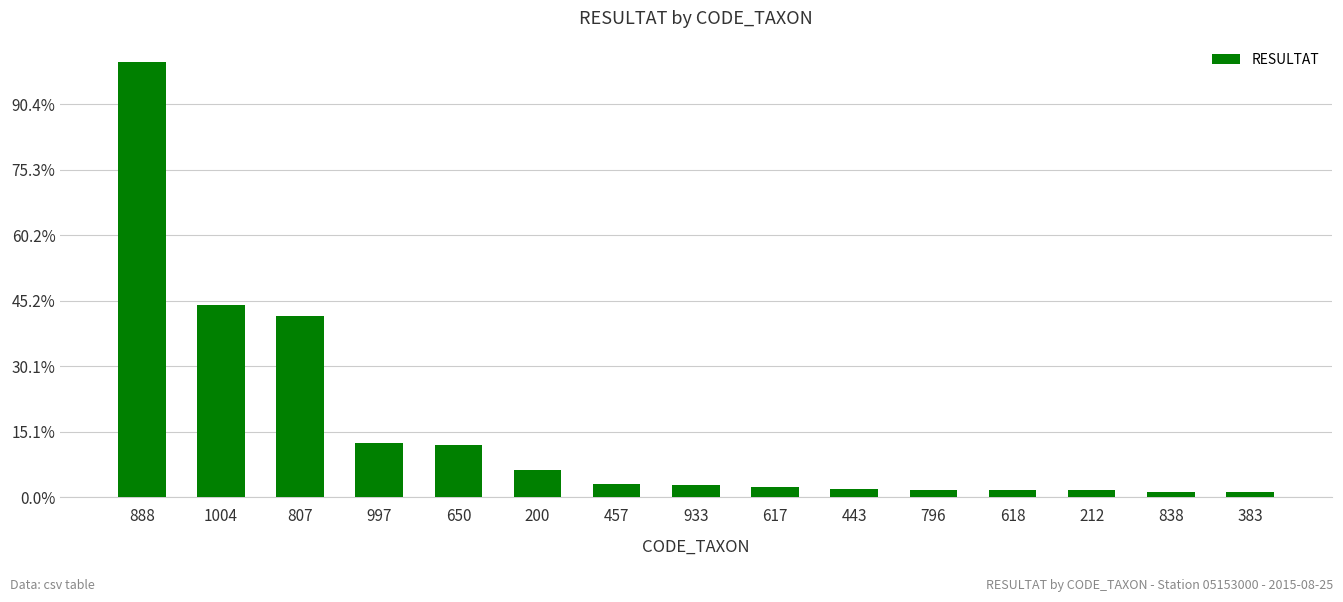

Reading left to right, transcribe all the data shown in this chart.

888=332	1004=147	807=138	997=41	650=40	200=21	457=10	933=9	617=8	443=6	796=5	618=5	212=5	838=4	383=4